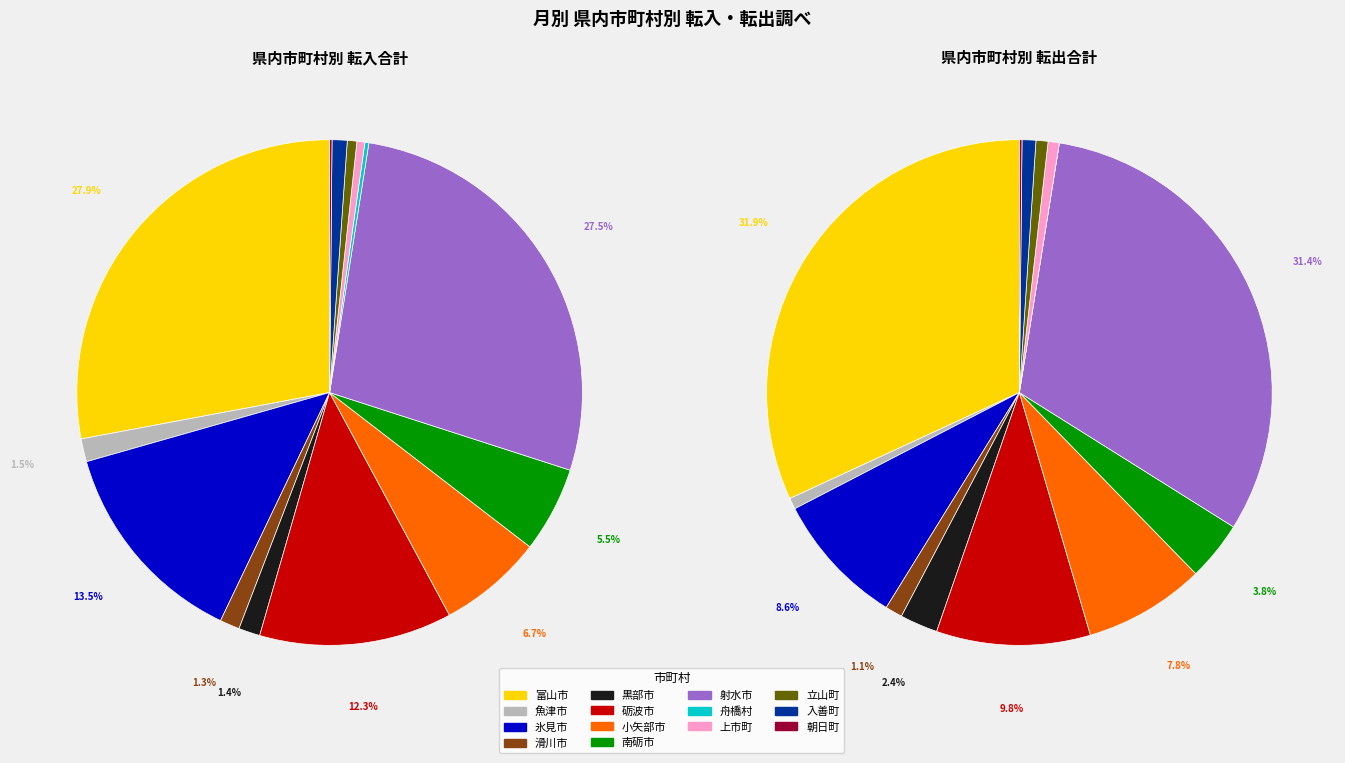

How much of the chart is everything except 6?

93.3%